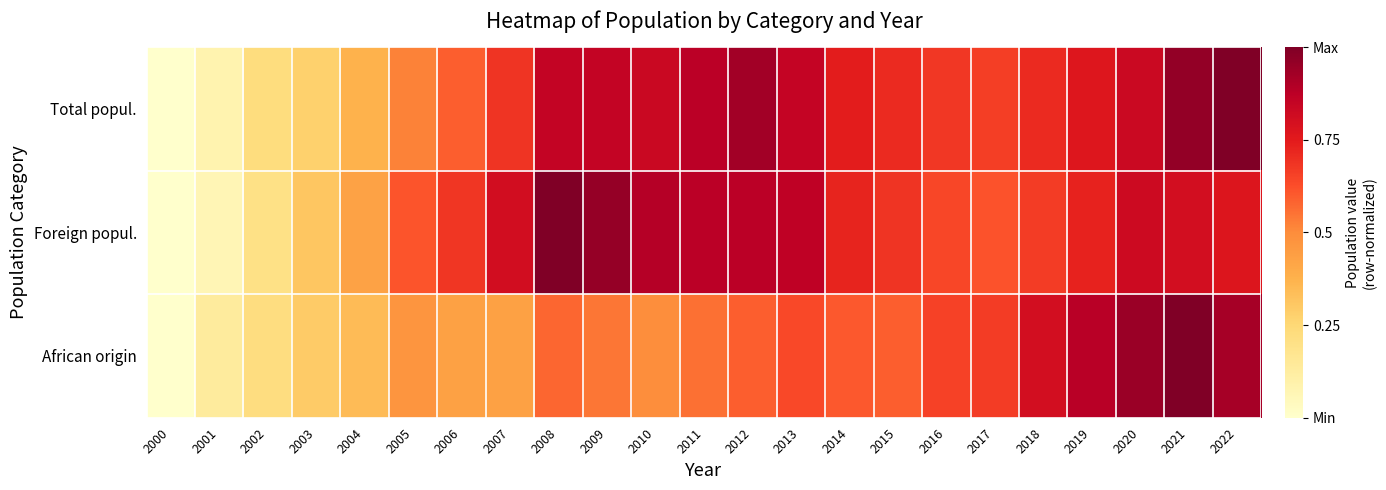

Rank the series at 2018 from highest to lowest value.

African origin, Total popul., Foreign popul.